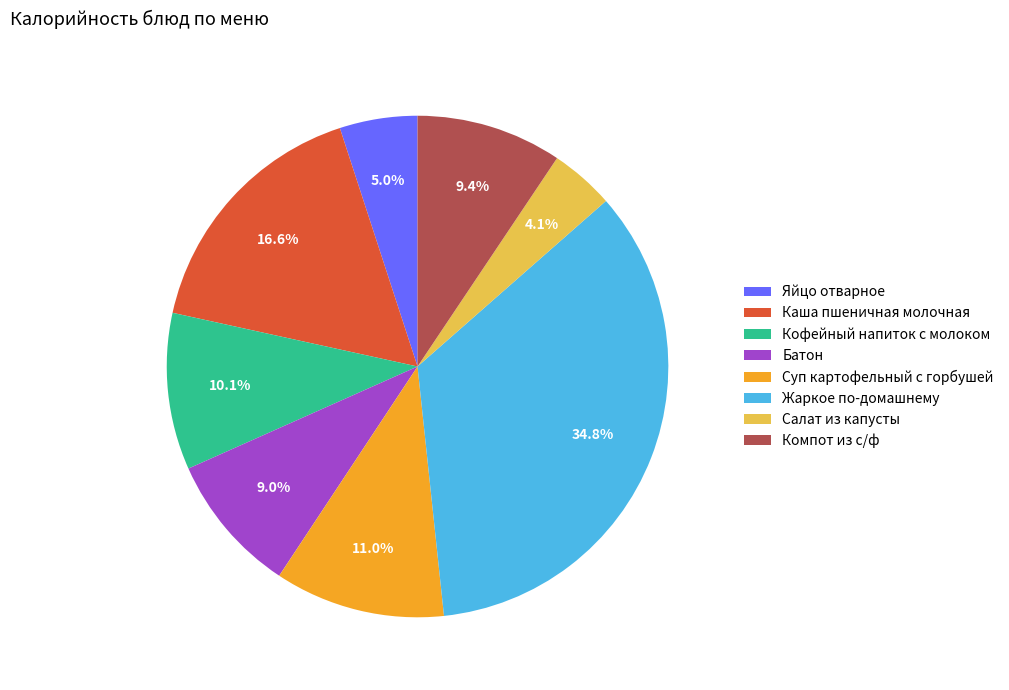

What percentage is NOT represented by Суп картофельный с горбушей?

89.0%